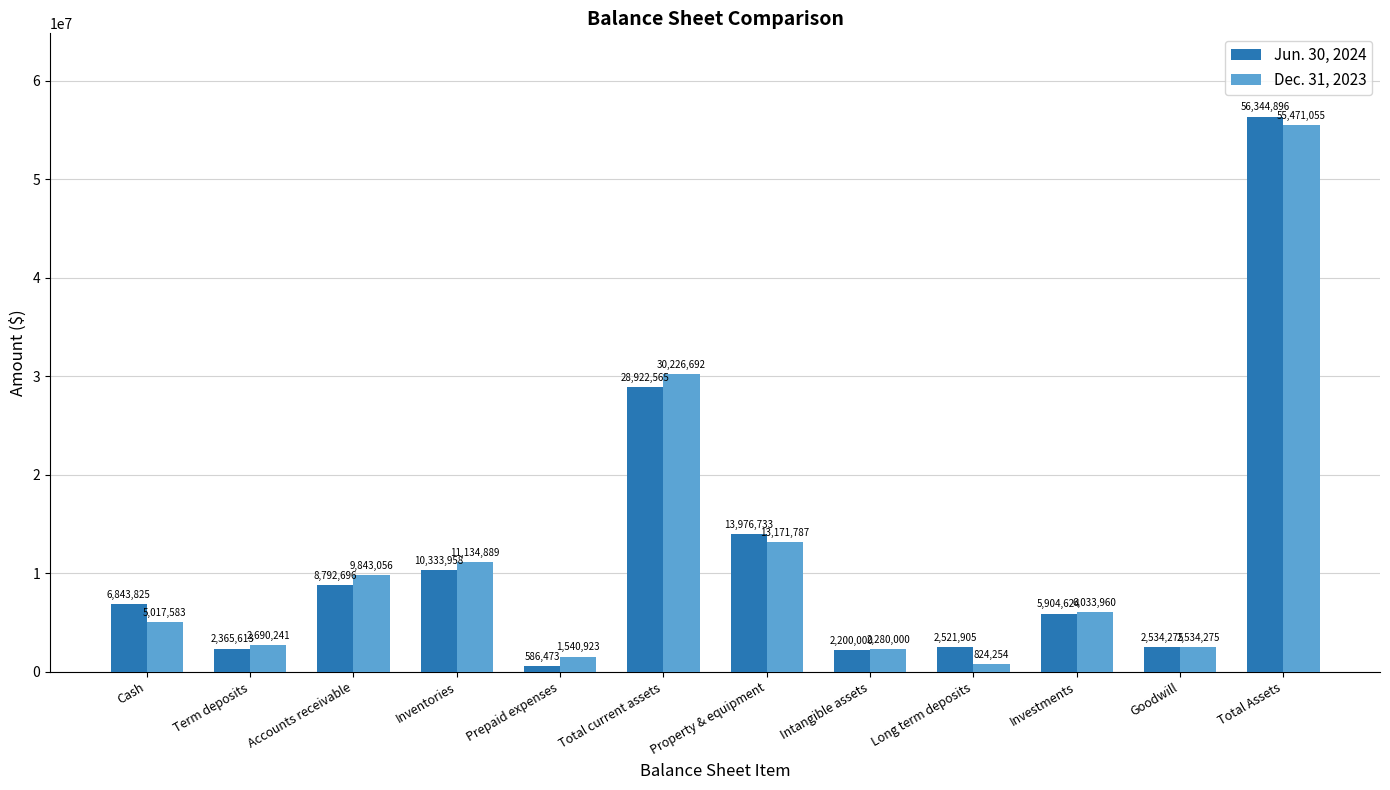

What is the sum of the Dec. 31, 2023 values at Investments and Long term deposits?

6858214